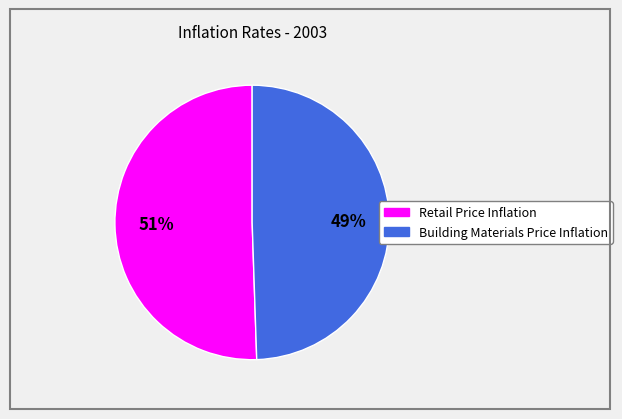

Does any single category account for the majority?

Yes